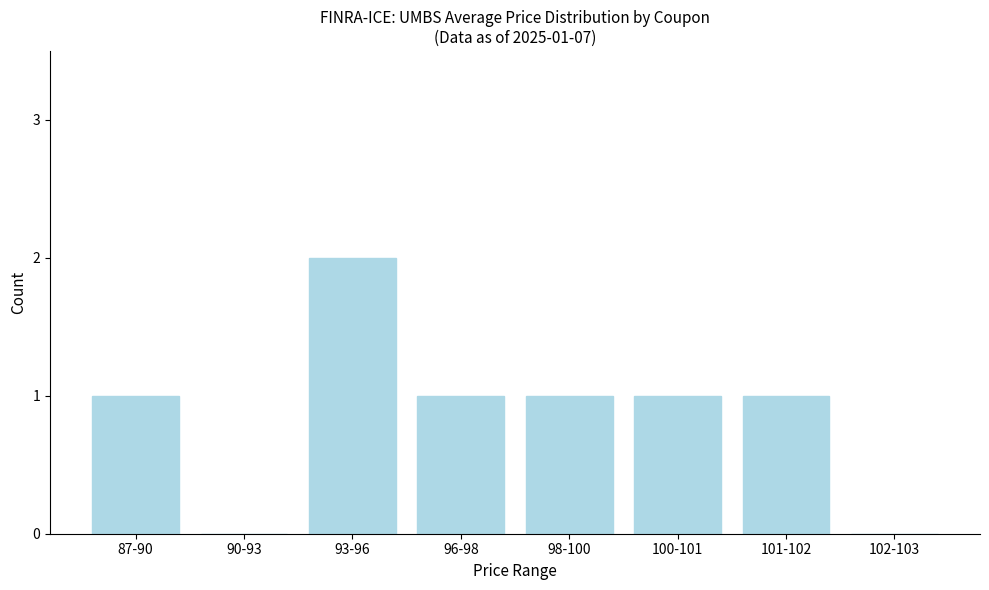

Reading left to right, extract all data points from this chart.

87-90=1	90-93=0	93-96=2	96-98=1	98-100=1	100-101=1	101-102=1	102-103=0